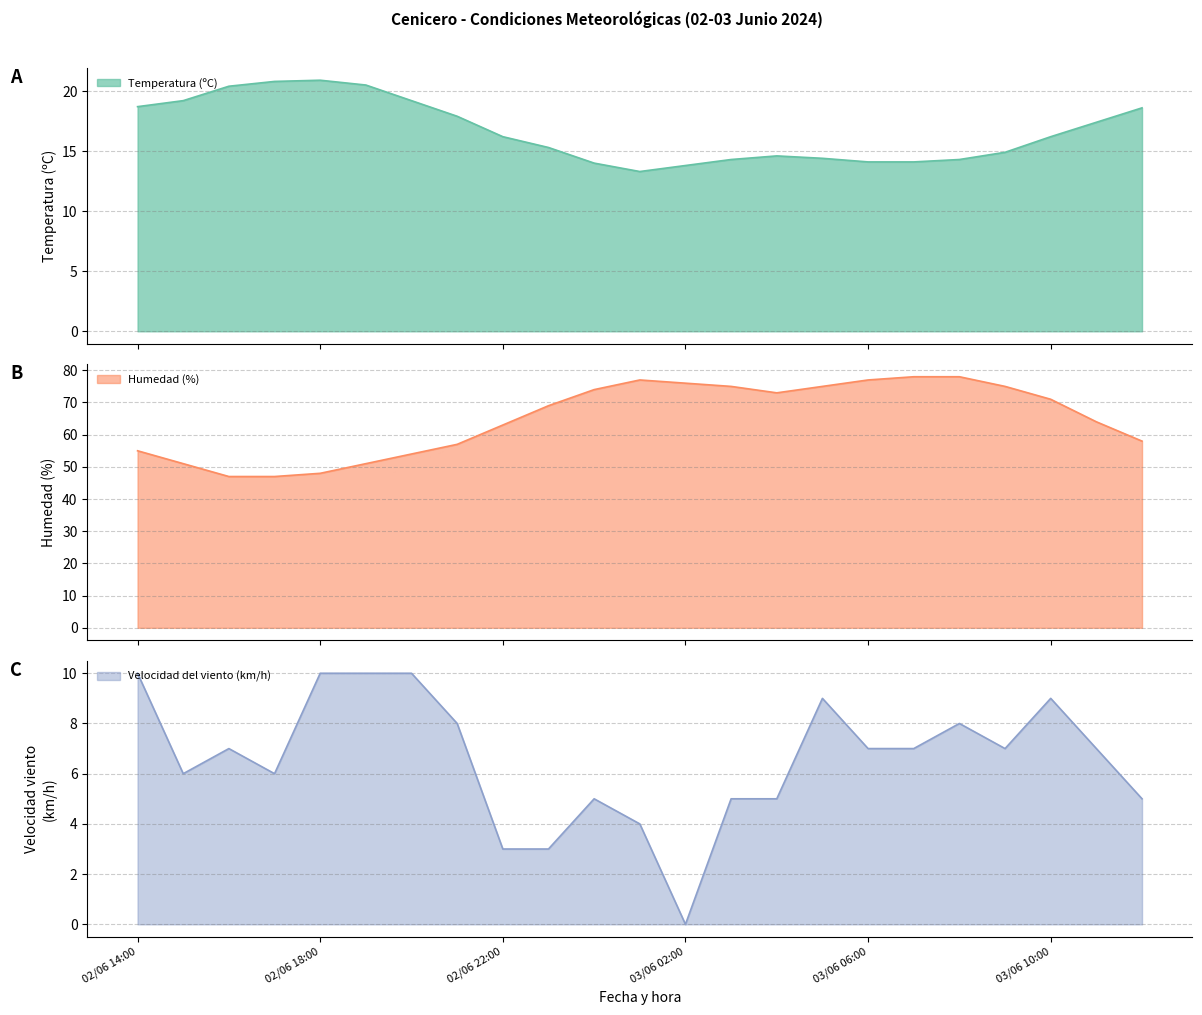

Is the value of Temperatura (ºC) at 03/06 05:00 greater than the value of Velocidad del viento (km/h) at 02/06 23:00?

Yes